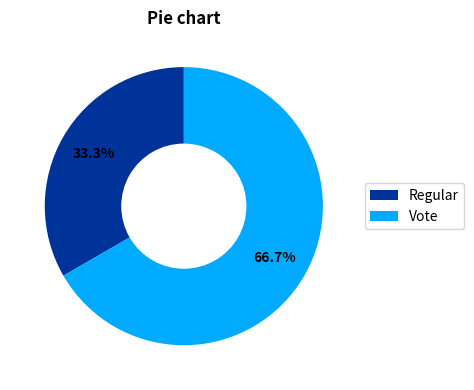

Rank the categories by value from lowest to highest.

Regular, Vote